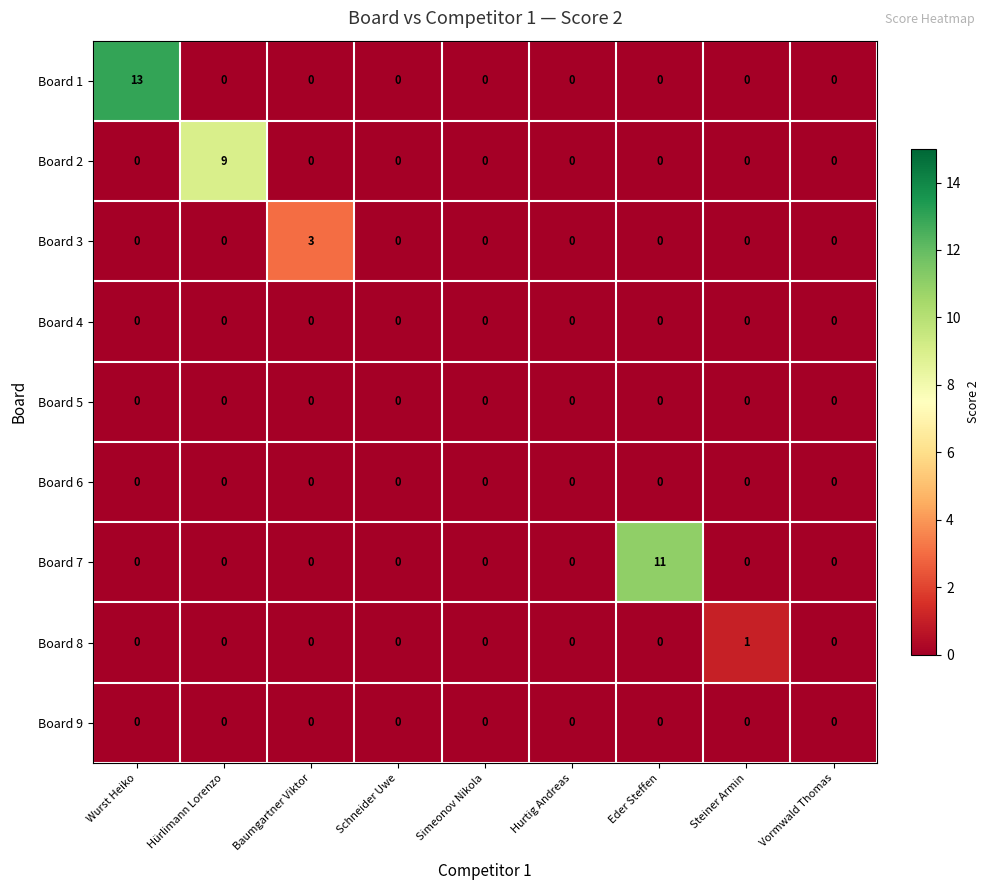

Which category has the highest value in the Board 2 series?

Hürlimann Lorenzo